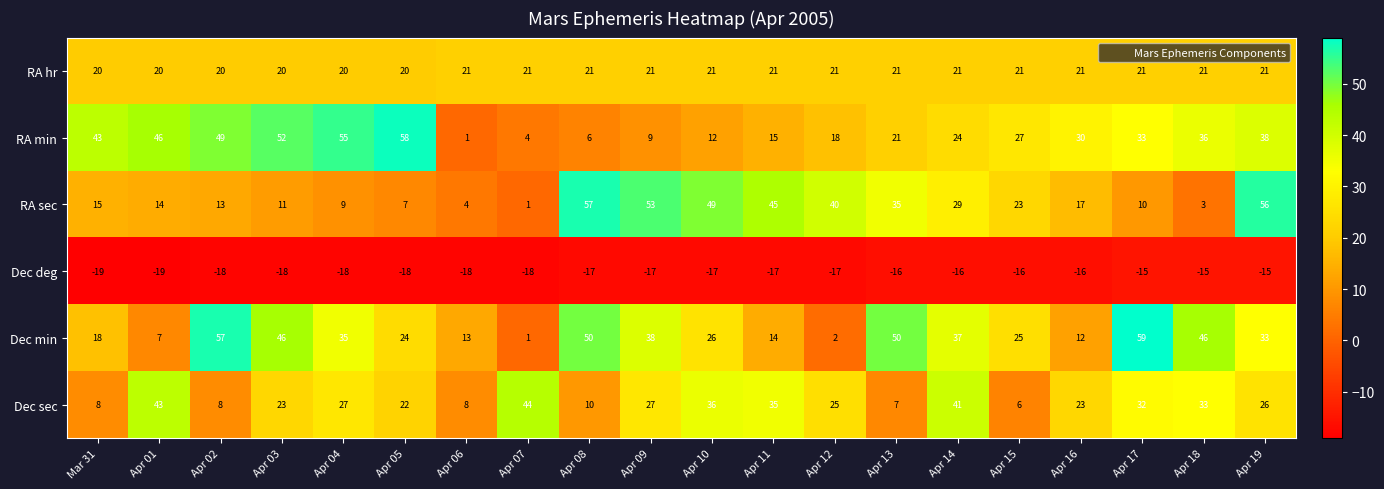

What is the difference between the highest and lowest values at Apr 10?

66